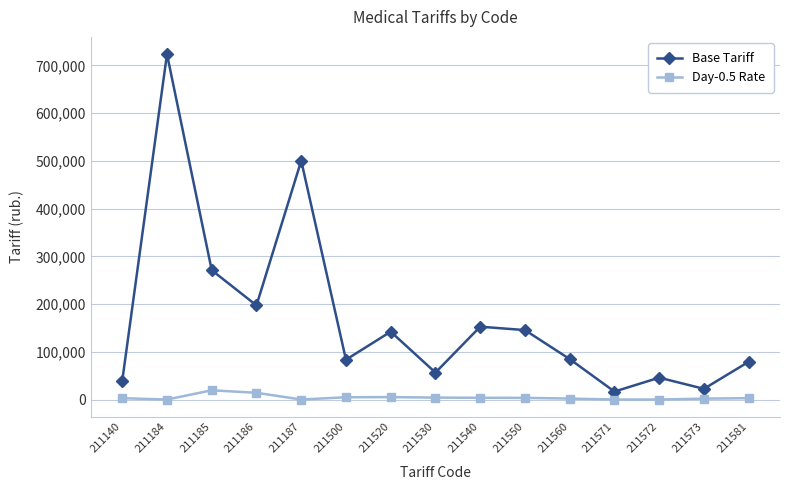

At which label does Day-0.5 Rate first exceed 2826?

211185